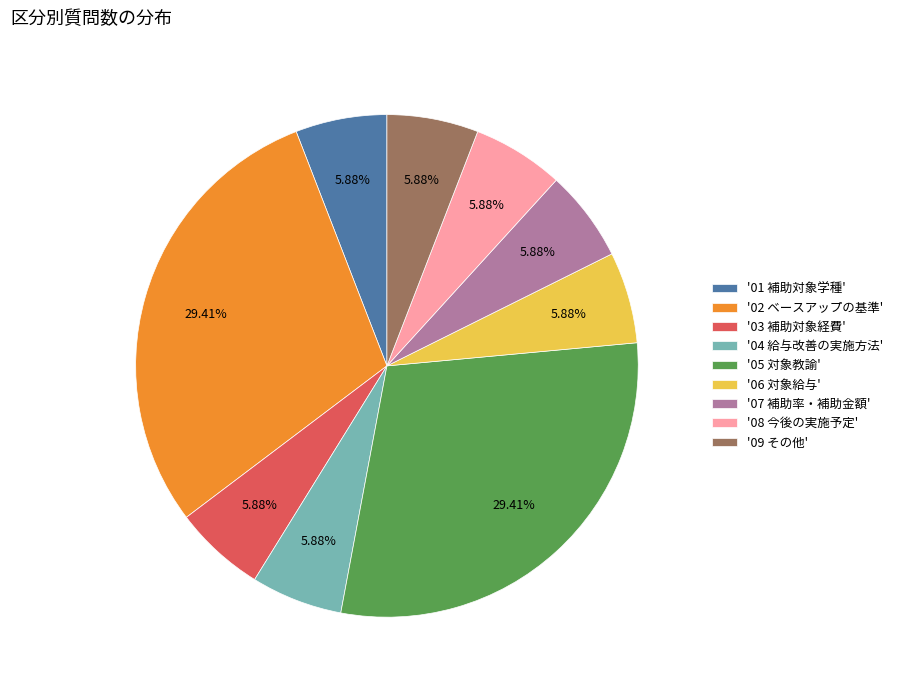

Is there any slice that represents more than half of the pie?

No